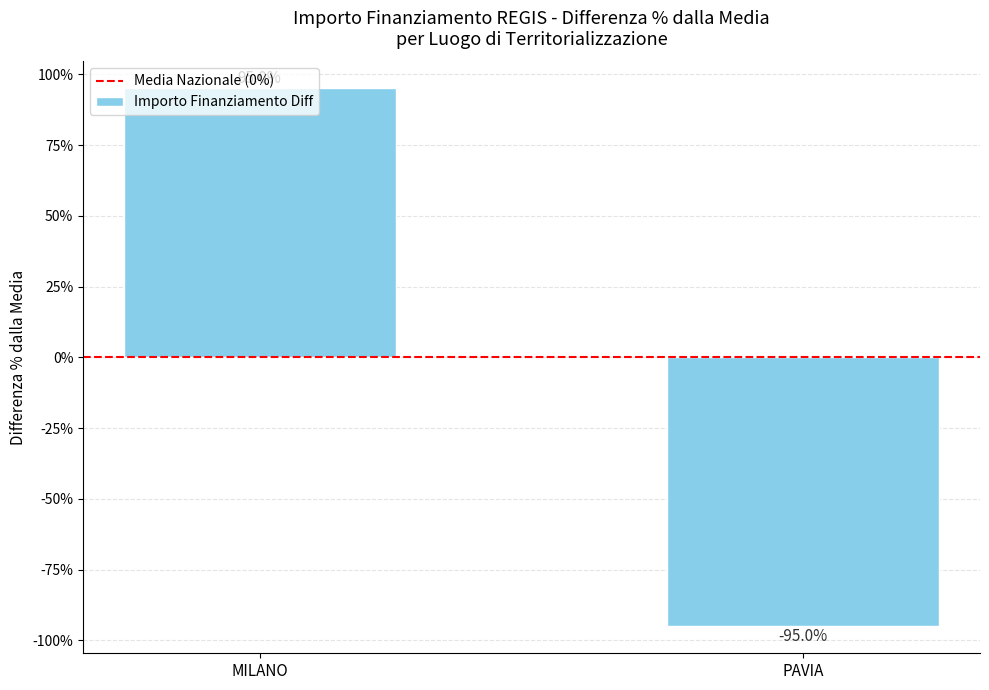

The value at PAVIA is -95.0. True or false?

True